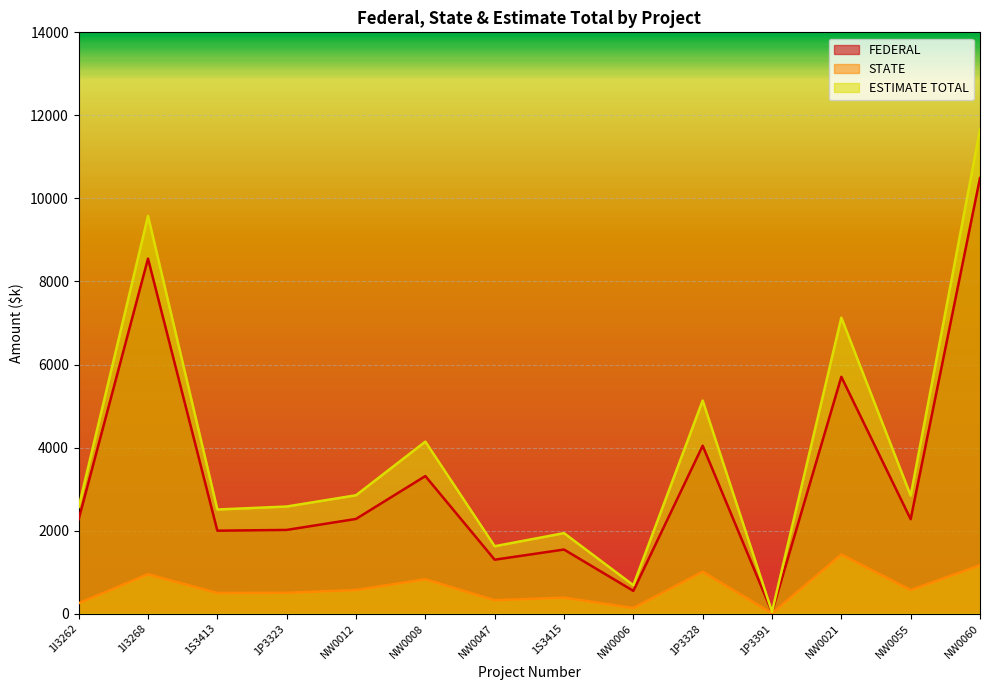

How many lines are shown in the chart?

3